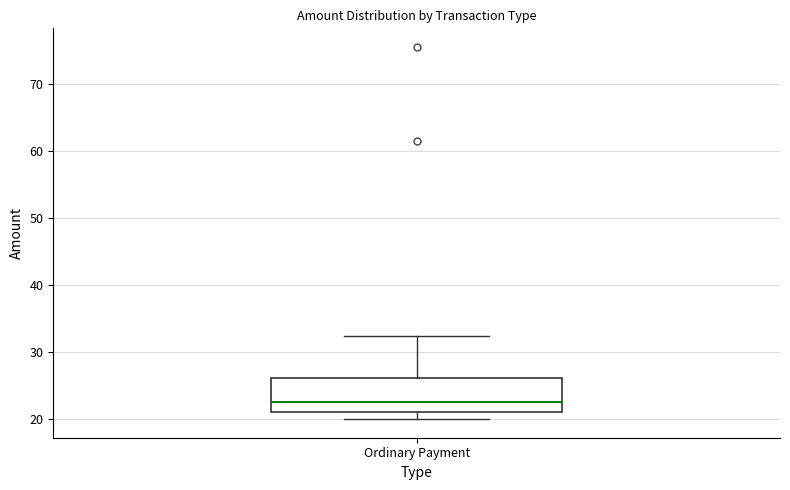

Where does the median line of the box for Ordinary Payment sit on the y-axis? The values are not printed on the chart, so give them approximately, as read against the axis.

23